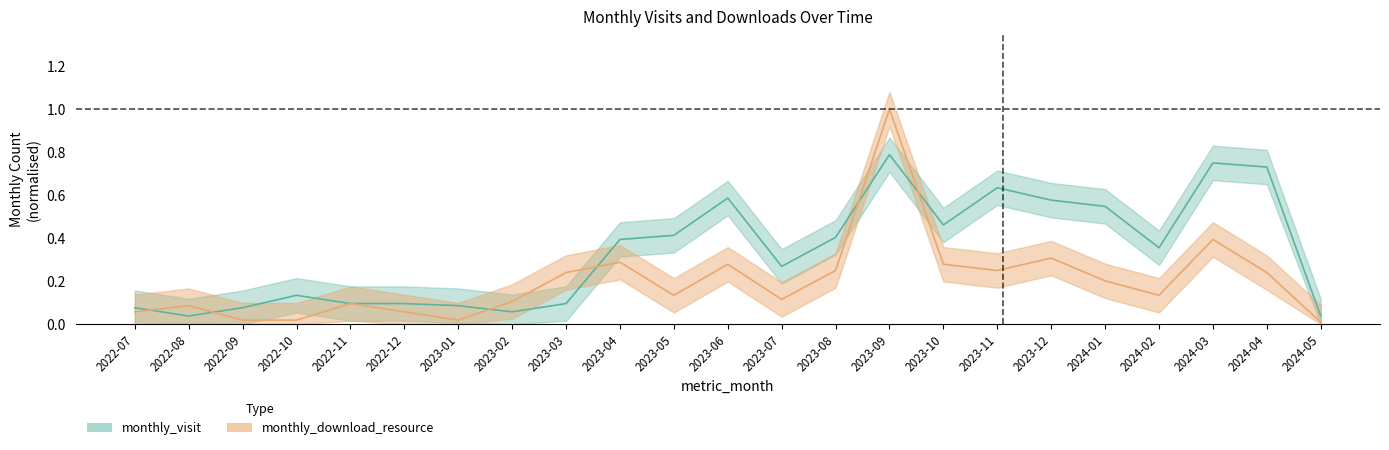

True or false: monthly_visit has a value of 0.2 at 2023-05.

False